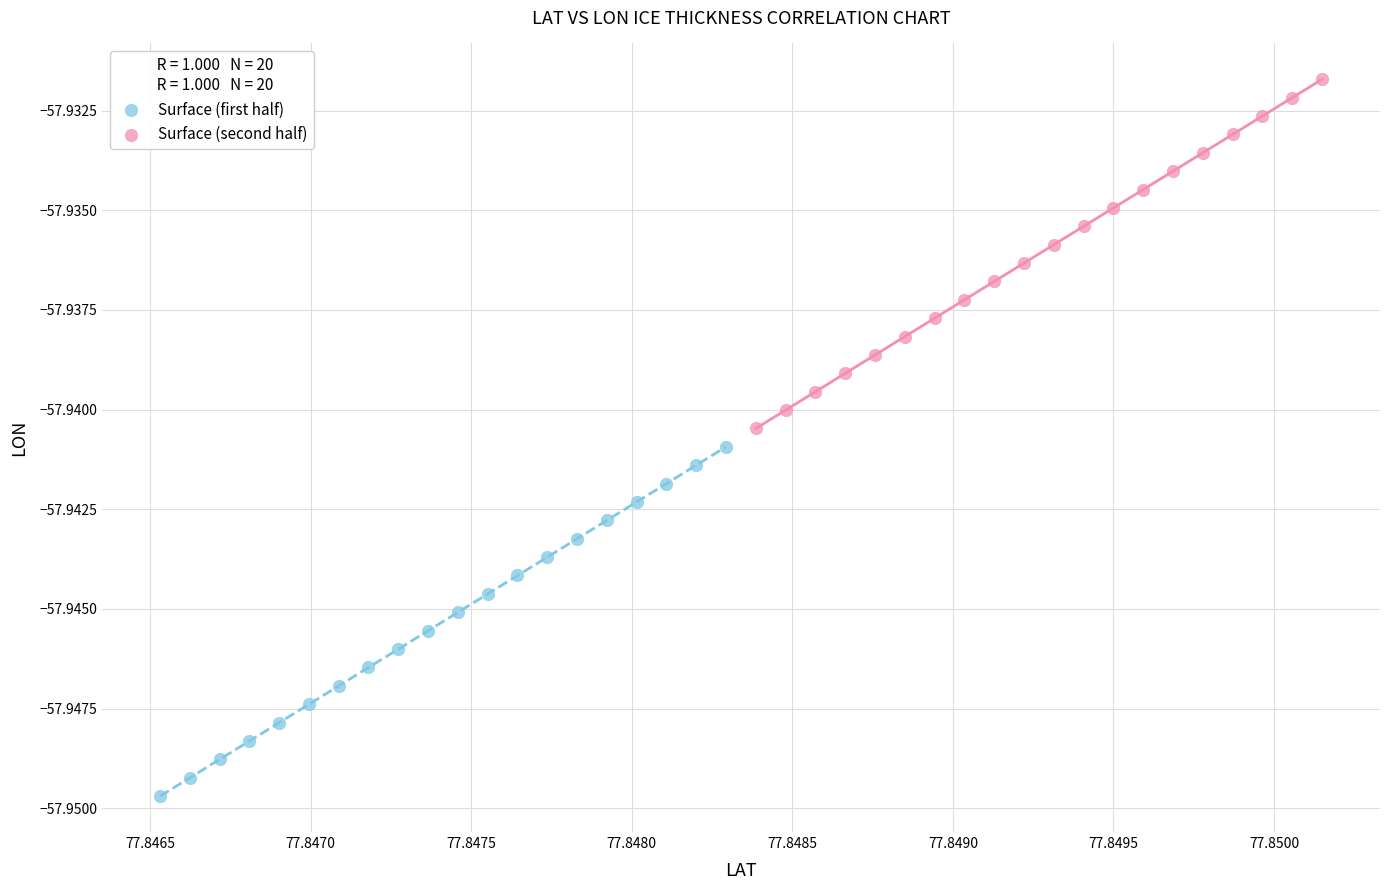

What are all the series names shown in the legend?

Surface (first half), Surface (second half)